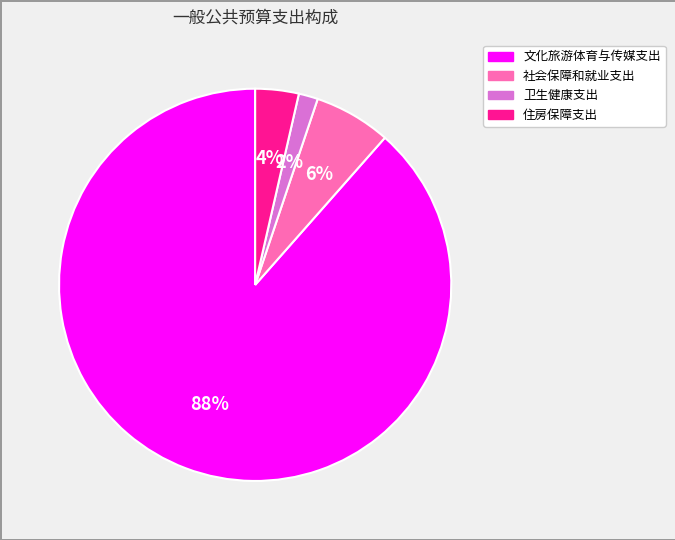

True or false: 住房保障支出 accounts for 4% of the total.

True